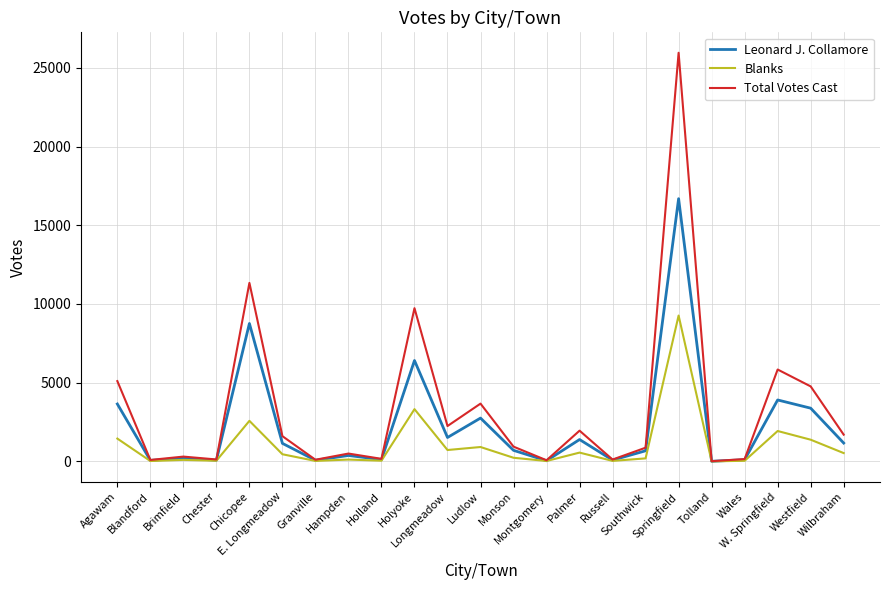

True or false: Blanks has more than 1 points higher than both neighbors.

True